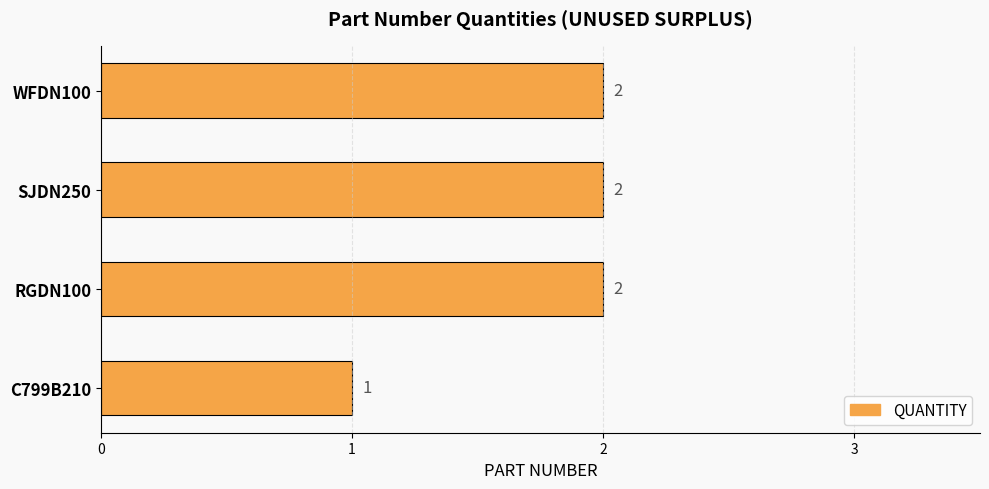

What is the change in value from C799B210 to WFDN100?

+1